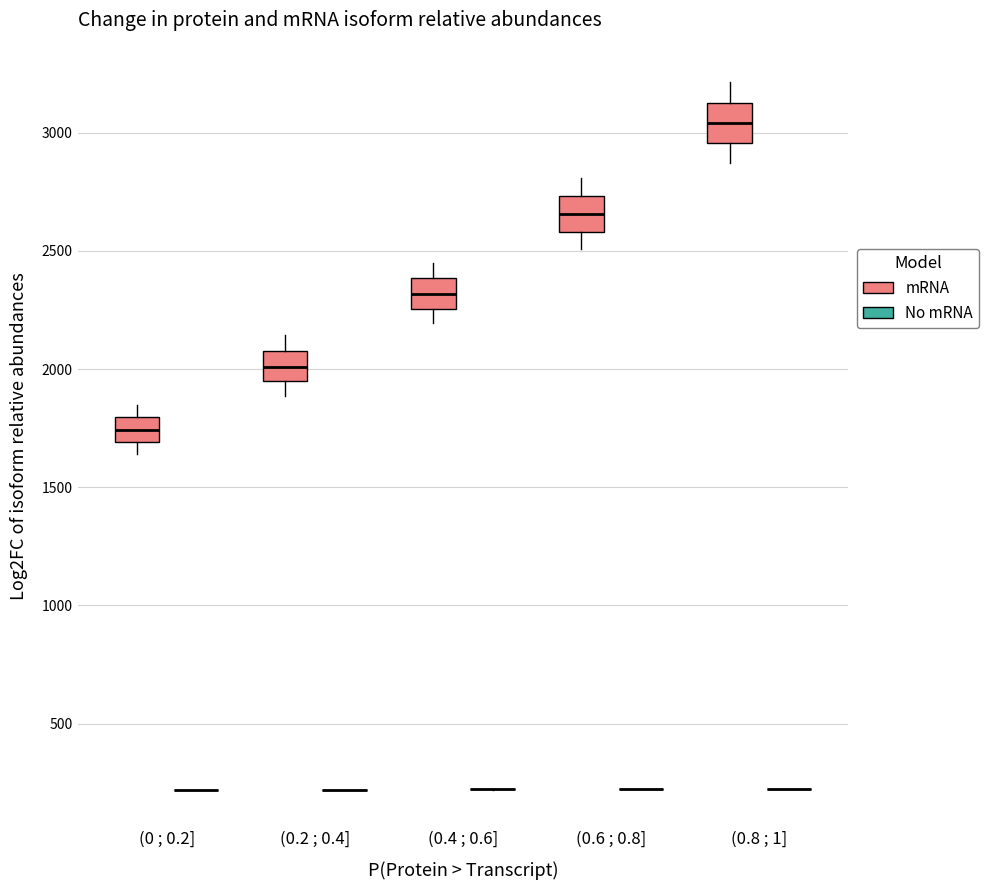

Reading left to right, read every box against the y-axis: the position of its median line, the range the box covers, and the ends of its whiskers. The values are not printed on the chart, so give them approximately, as read against the axis.

(0 ; 0.2] (mRNA): median 1750, box 1700 to 1800, whiskers 1650 to 1850
(0 ; 0.2] (No mRNA): box collapsed to a line at 200, whiskers 200 to 200
(0.2 ; 0.4] (mRNA): median 2000, box 1950 to 2100, whiskers 1900 to 2150
(0.2 ; 0.4] (No mRNA): box collapsed to a line at 200, whiskers 200 to 200
(0.4 ; 0.6] (mRNA): median 2300, box 2250 to 2400, whiskers 2200 to 2450
(0.4 ; 0.6] (No mRNA): box collapsed to a line at 200, whiskers 200 to 200
(0.6 ; 0.8] (mRNA): median 2650, box 2600 to 2750, whiskers 2500 to 2800
(0.6 ; 0.8] (No mRNA): box collapsed to a line at 200, whiskers 200 to 200
(0.8 ; 1] (mRNA): median 3050, box 2950 to 3100, whiskers 2850 to 3200
(0.8 ; 1] (No mRNA): box collapsed to a line at 200, whiskers 200 to 200